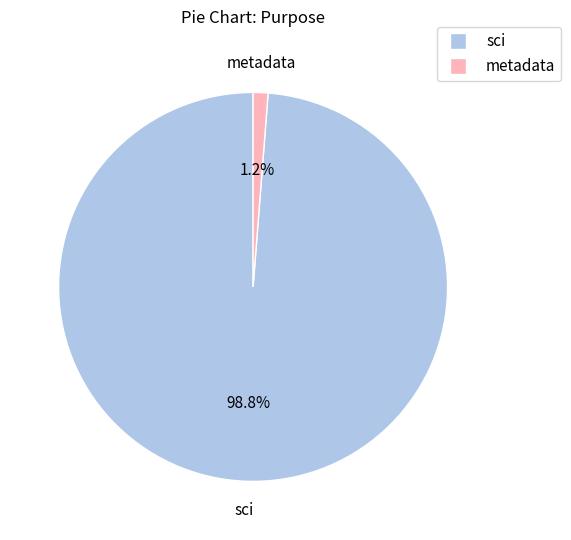

Does any single category account for the majority?

Yes